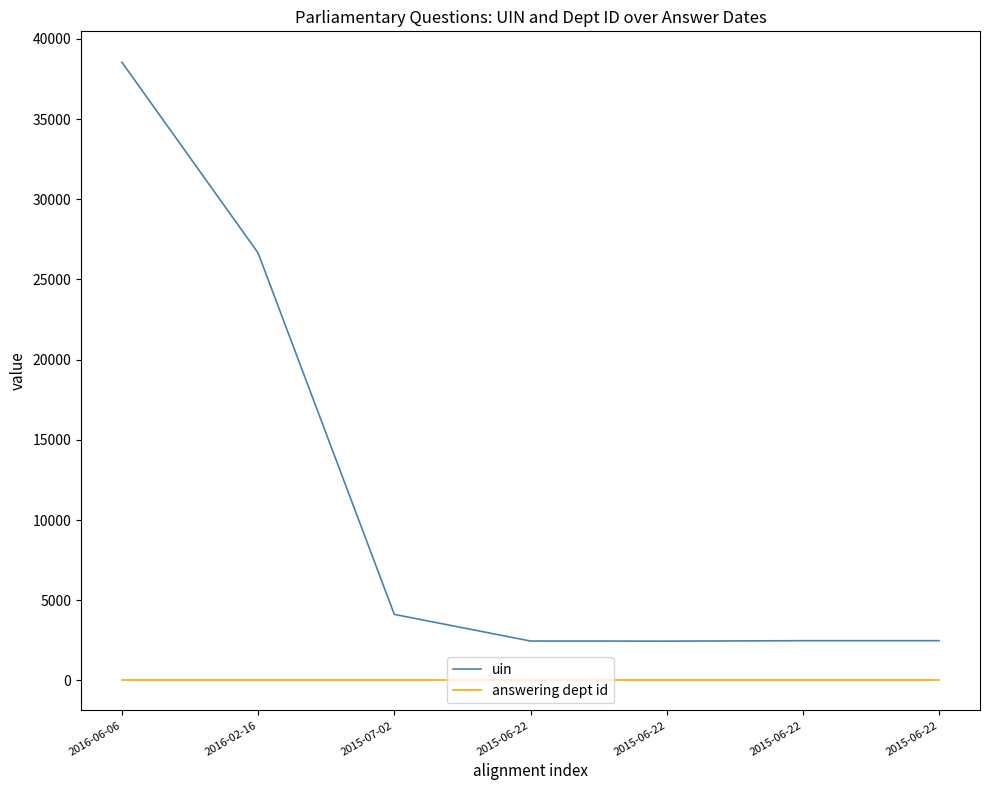

What are all the series names shown in the legend?

uin, answering dept id